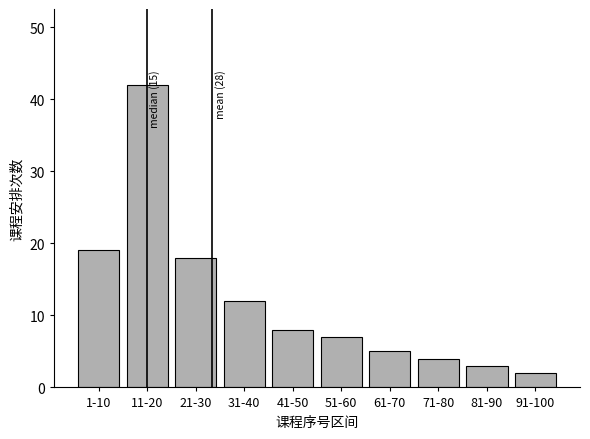

Reading left to right, extract all data points from this chart.

19	42	18	12	8	7	5	4	3	2